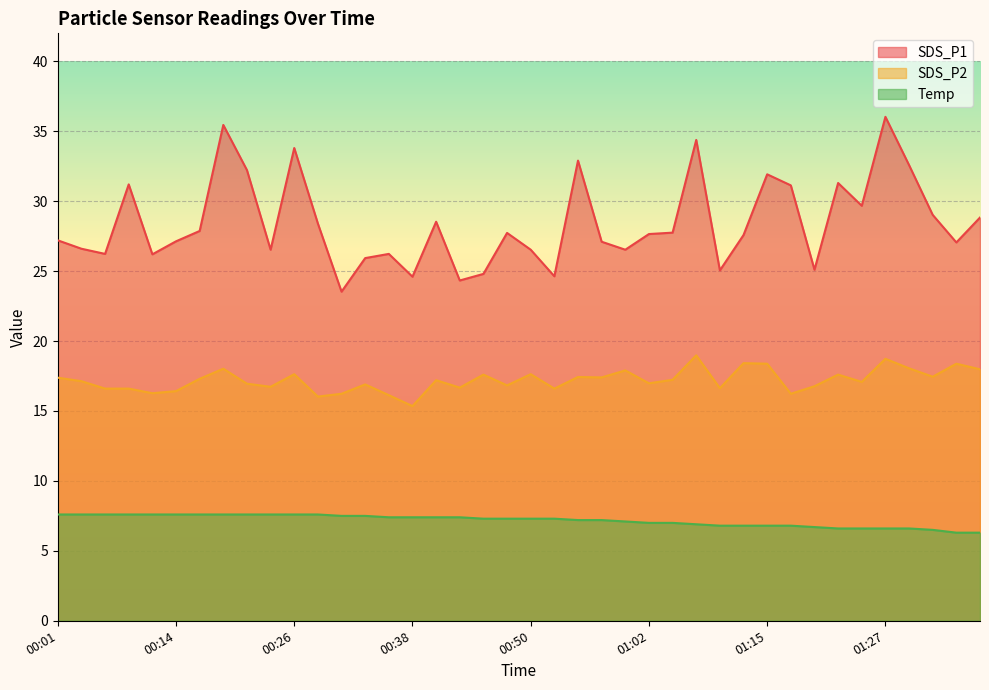

What is the difference between the highest and lowest values at 00:40?

21.1